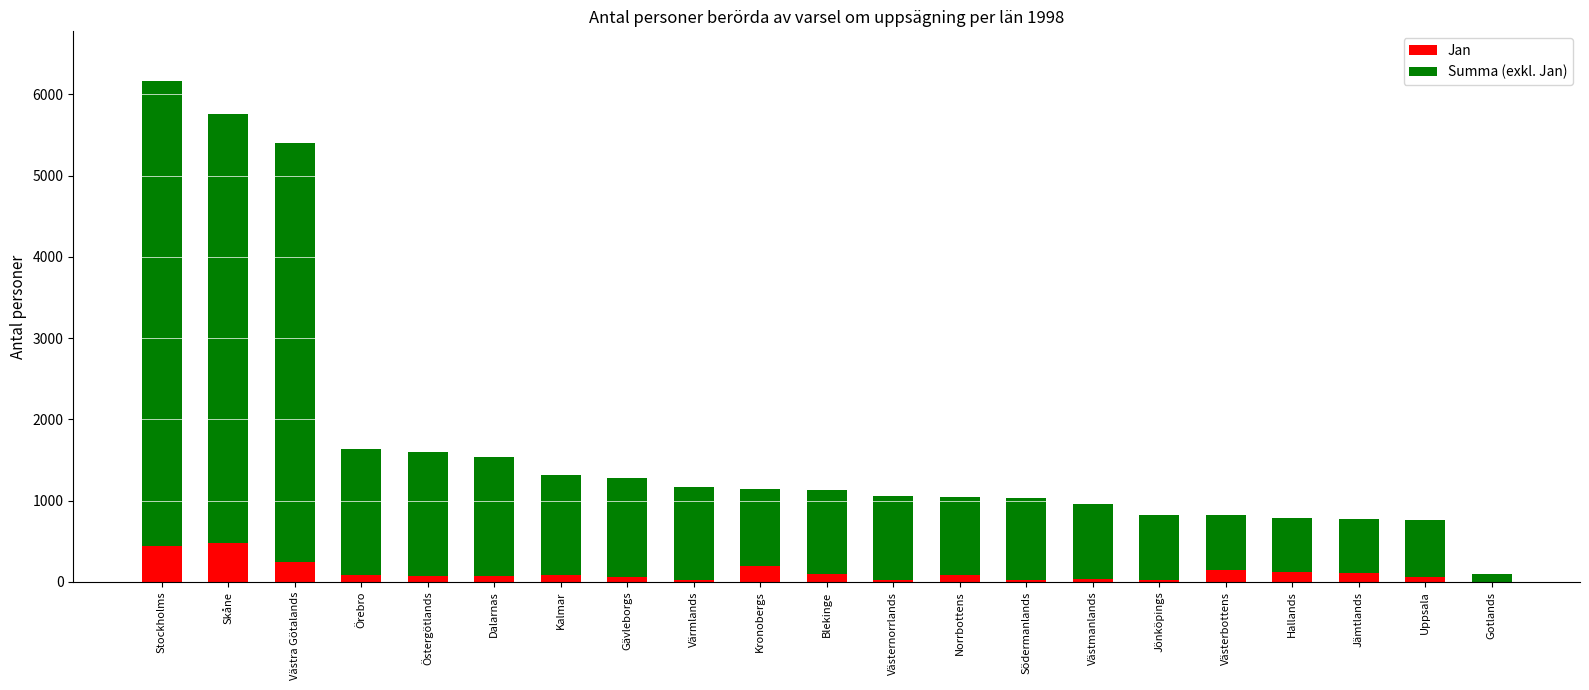

What is the sum of all Jan values?

2490